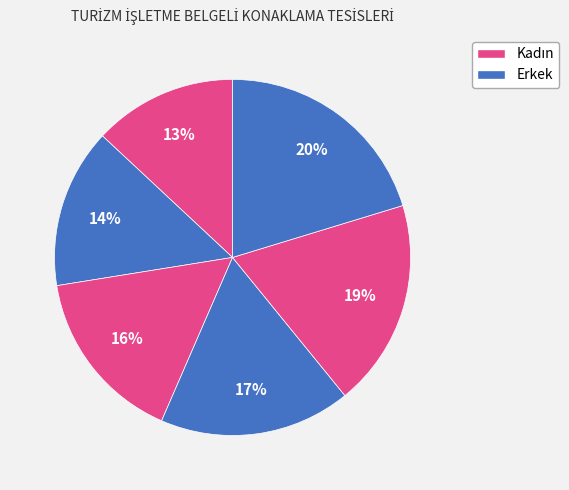

To the nearest percent, what is the average slice percentage?

17%